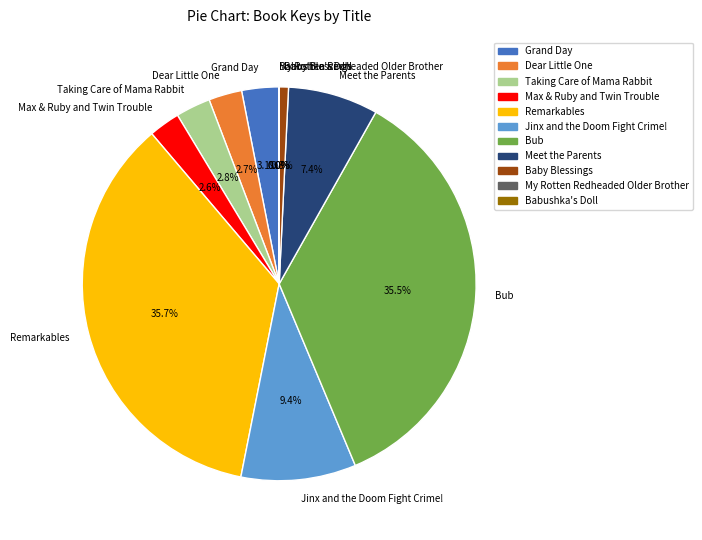

Combined, what portion of the pie is Dear Little One and Remarkables?

38.4%